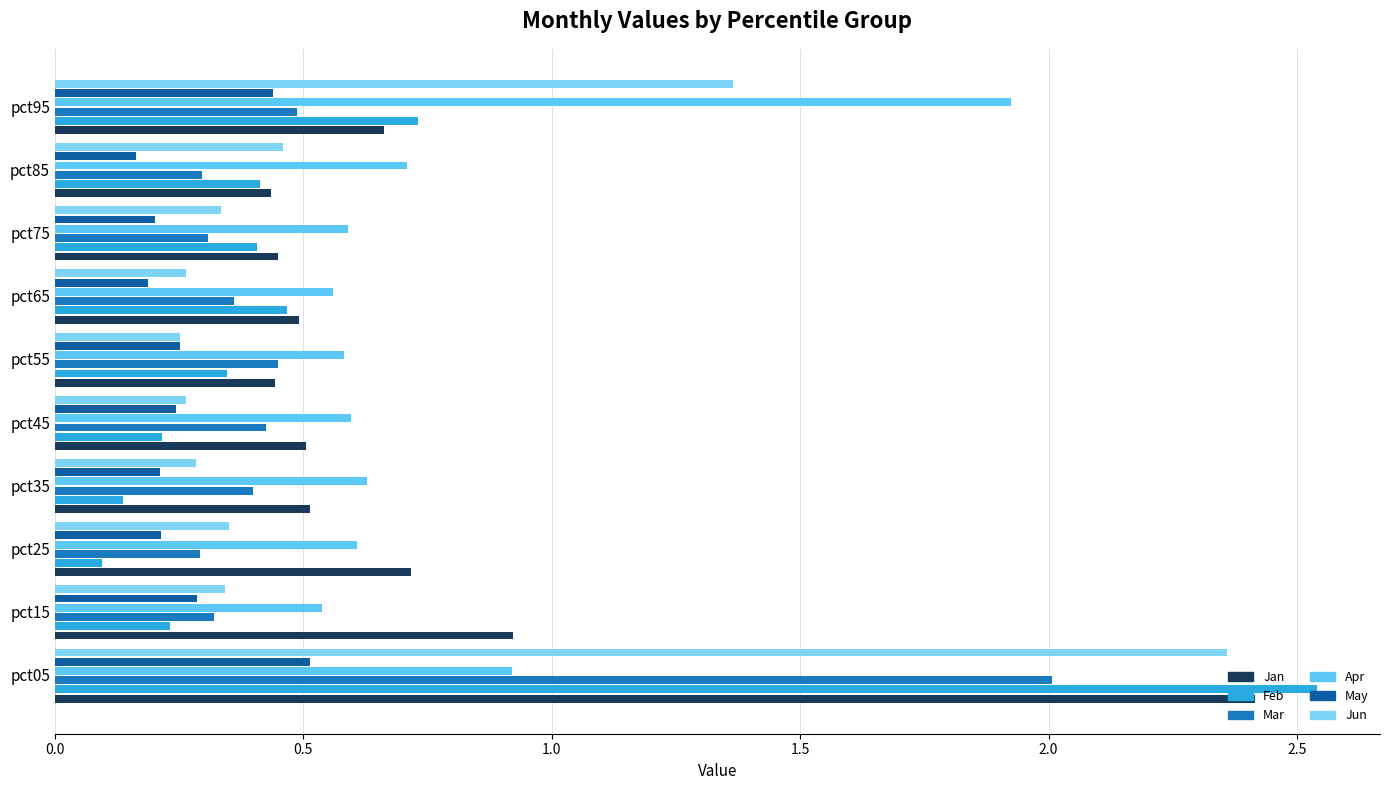

What is the difference between the maximum and minimum values in the Apr series?

1.4